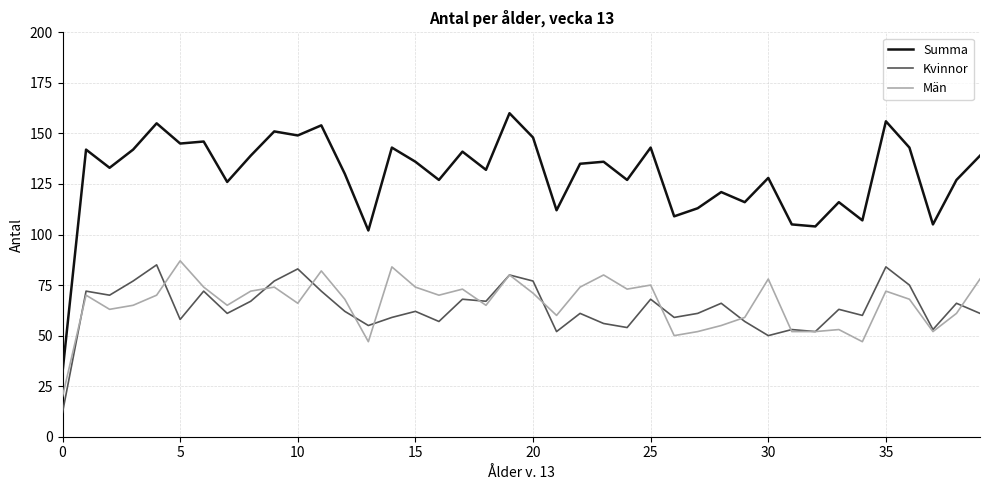

What is the minimum value for Män?

20